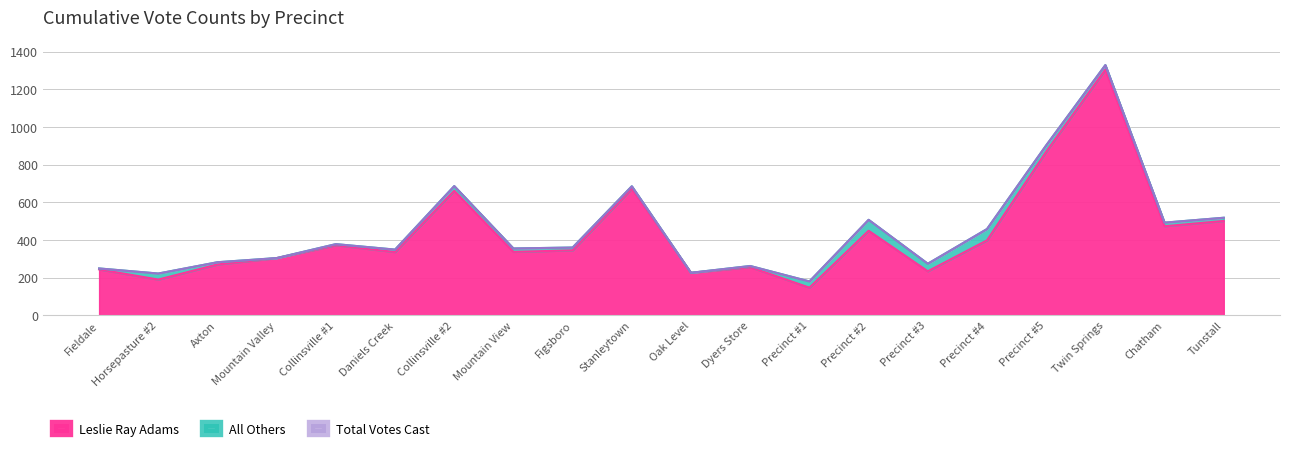

True or false: Leslie Ray Adams has a value of 144 at Chatham.

False